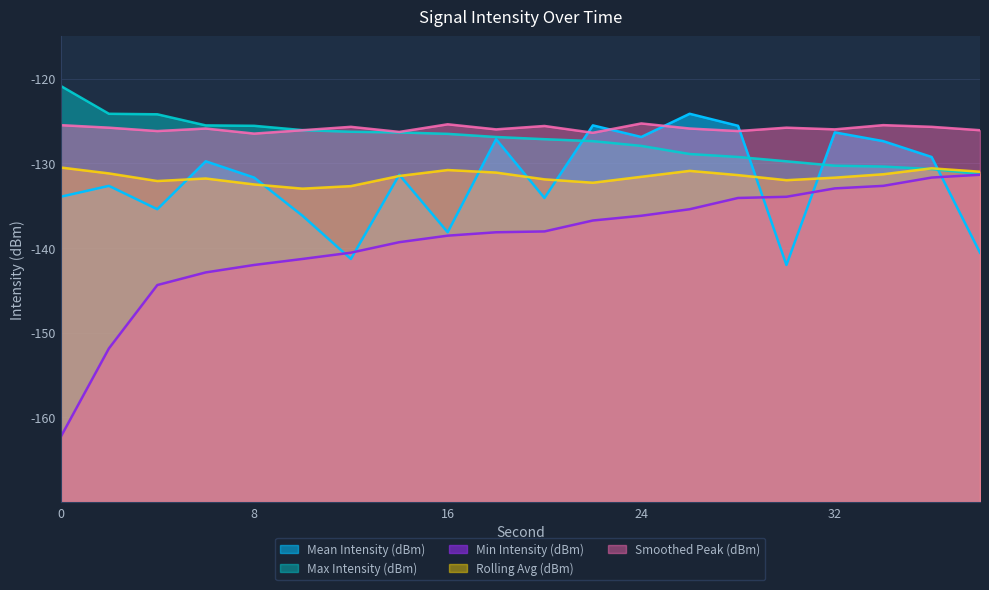

How many intersections are there between Mean Intensity (dBm) and Rolling Avg (dBm)?

10